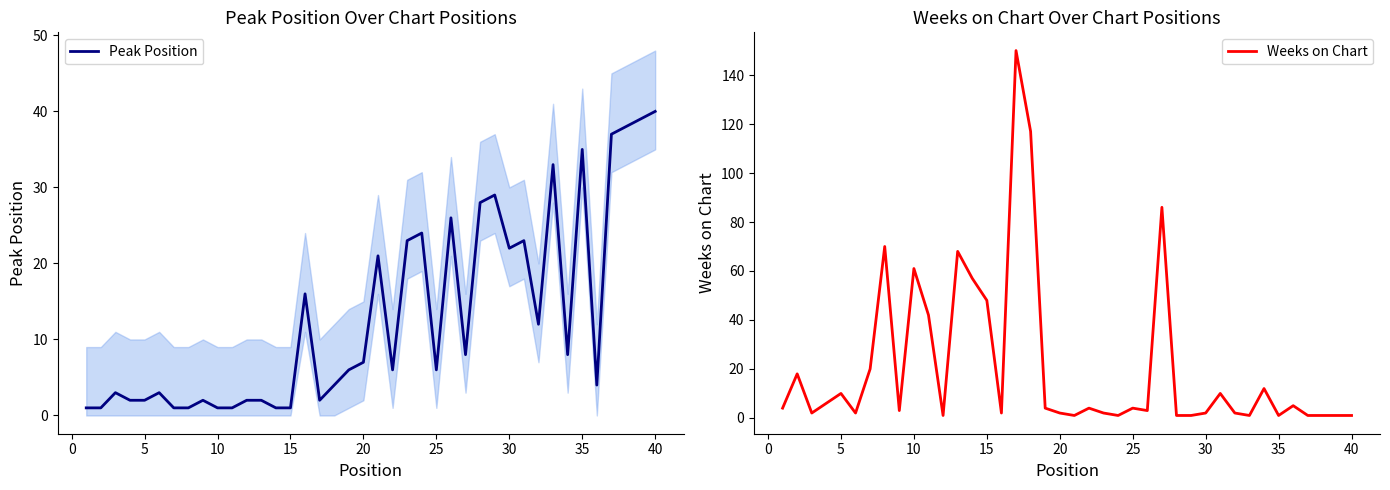

True or false: Peak Position and Weeks on Chart intersect in this chart.

True